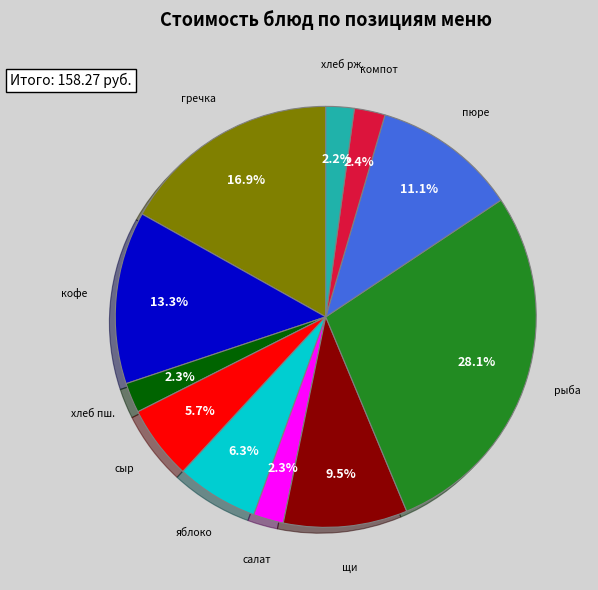

Does any single category account for the majority?

No